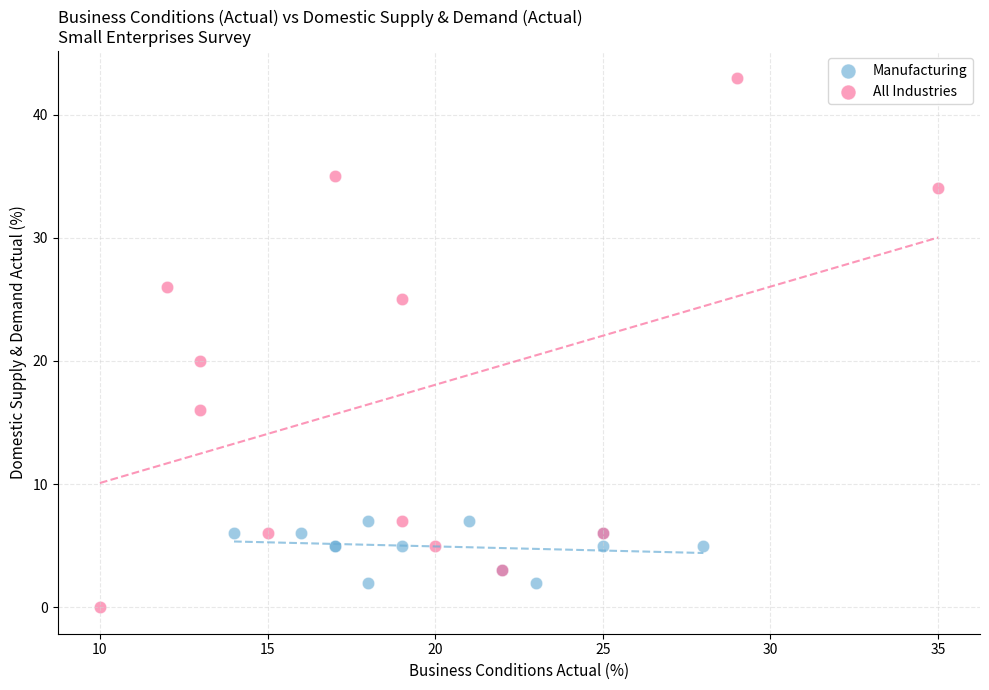

Which series contains the highest Y value?

All Industries